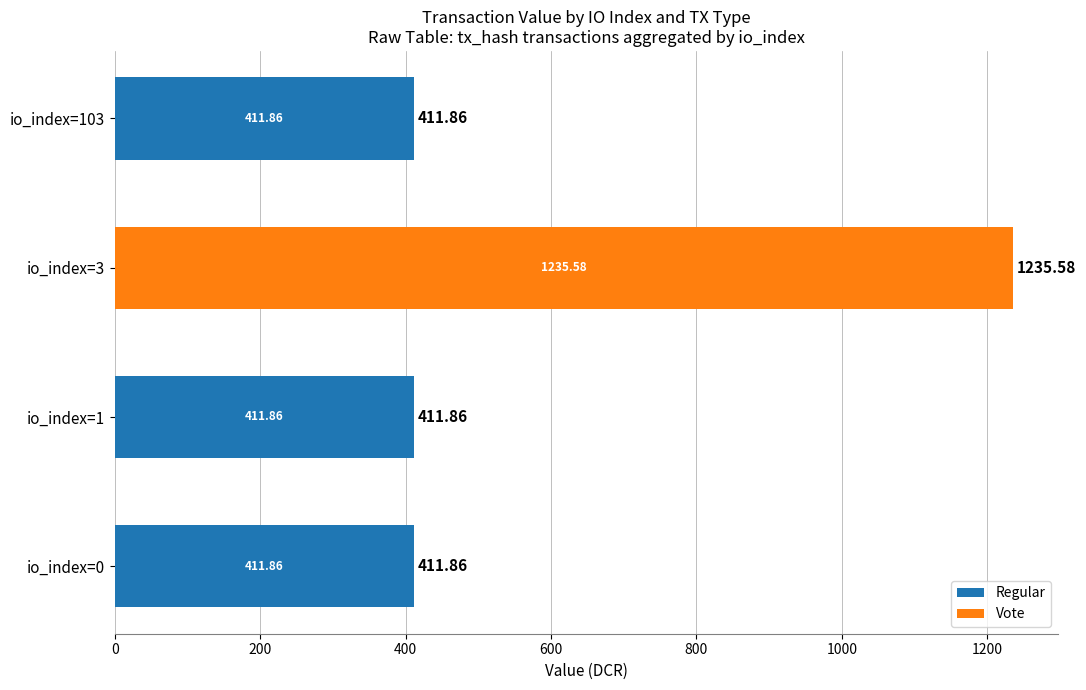

At which category is the sum across all series the highest?

io_index=3